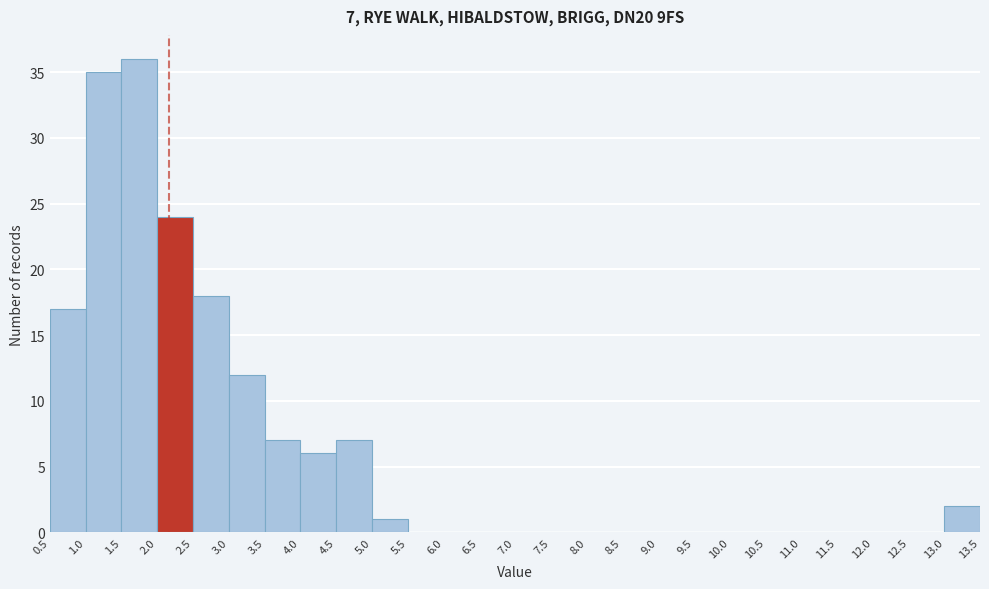

Over which range of the x-axis is the bar tallest?

1.5 to 2.0